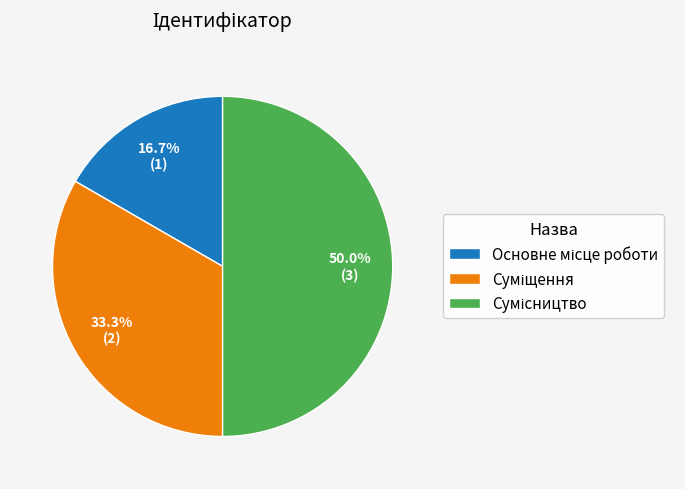

Does any single category account for the majority?

No